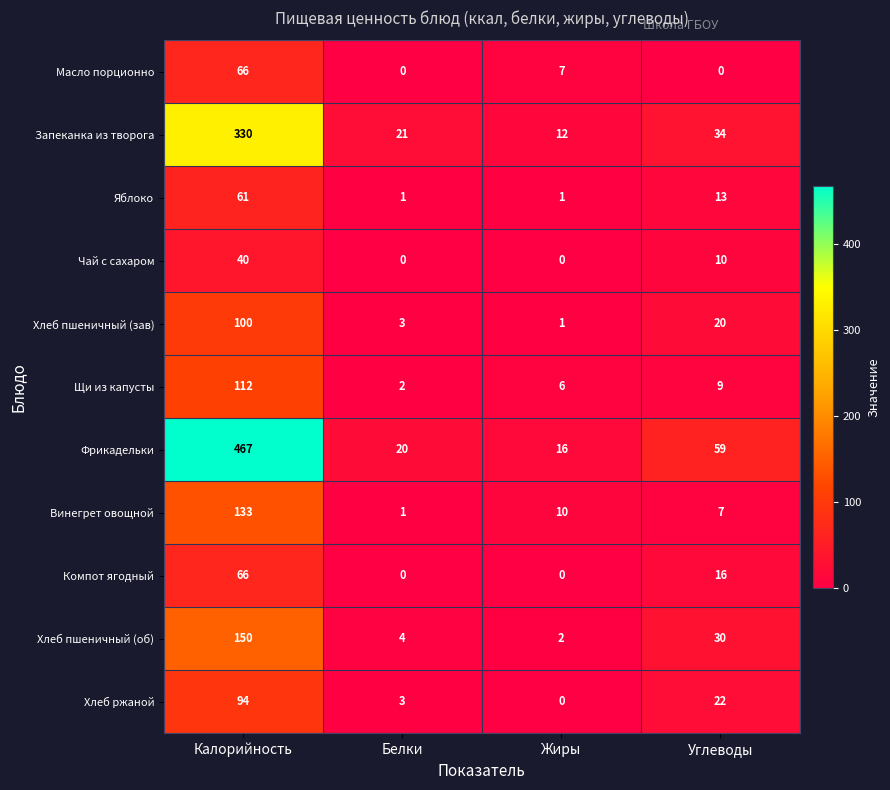

At which label does Хлеб ржаной reach its minimum?

Жиры